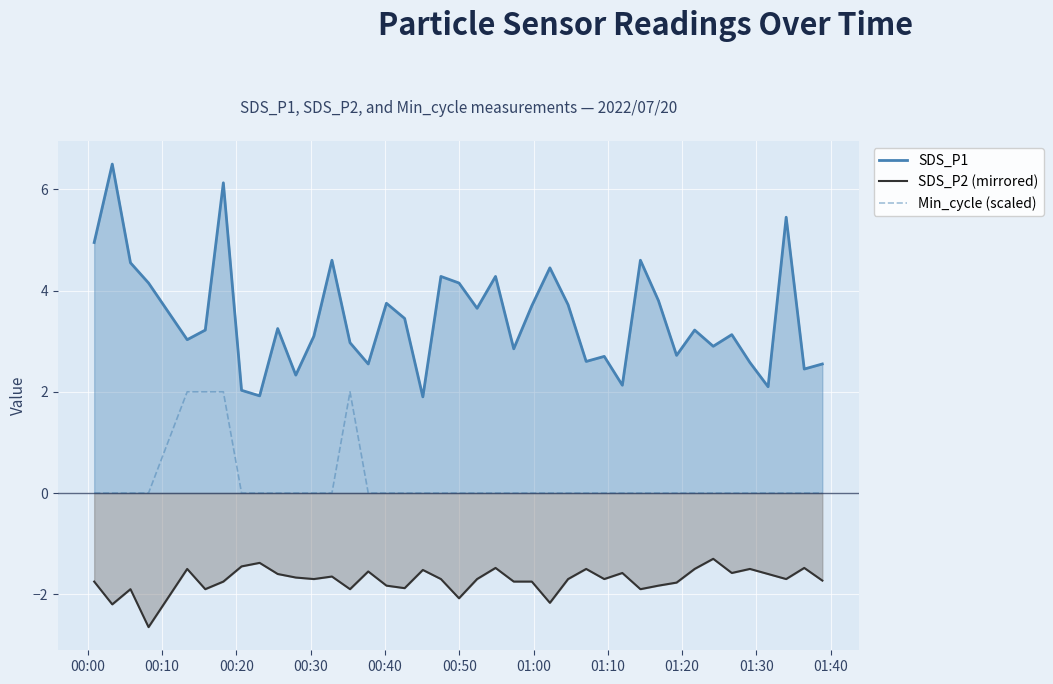

How many lines are shown in the chart?

3